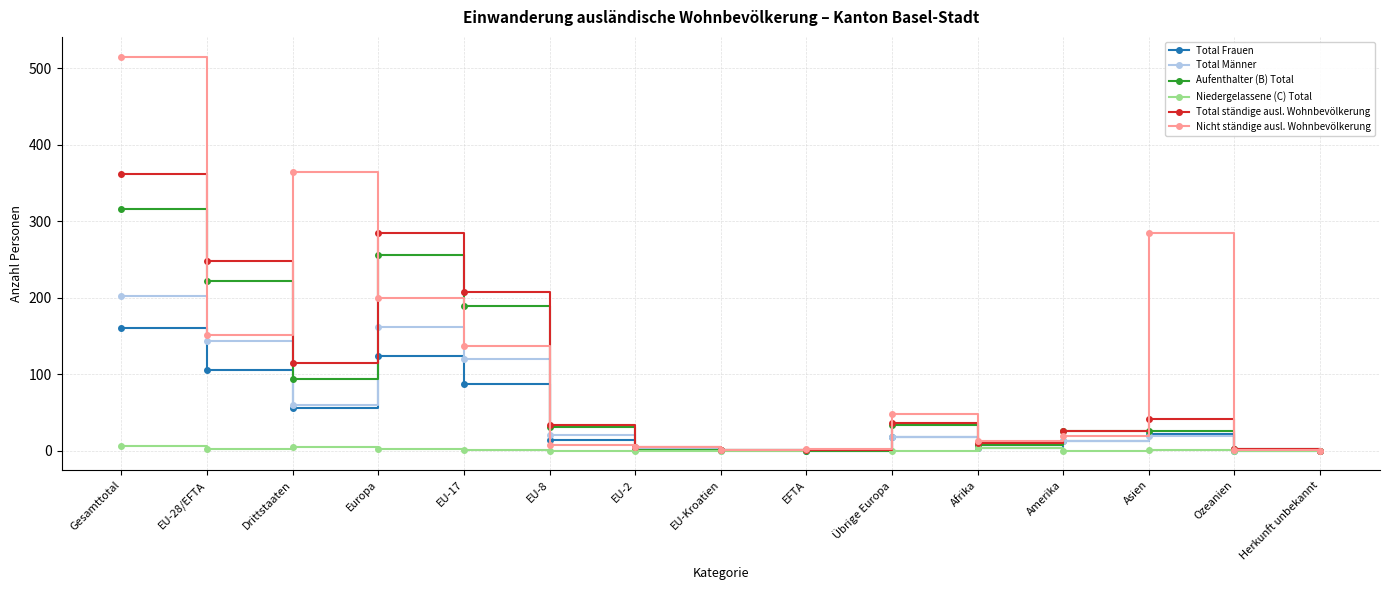

Is it true that Total Frauen equals 12 at Amerika?

True